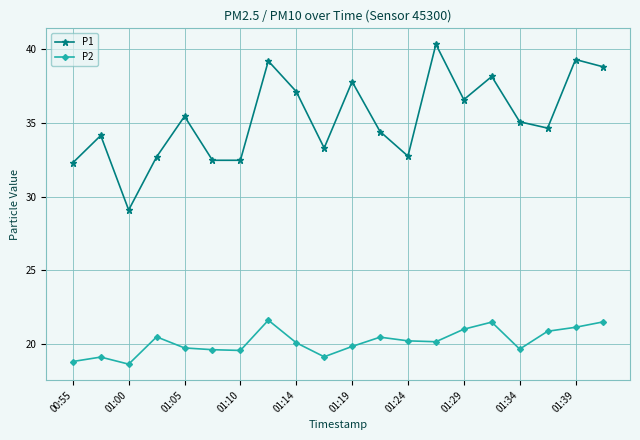

Which series has the widest spread of values?

P1